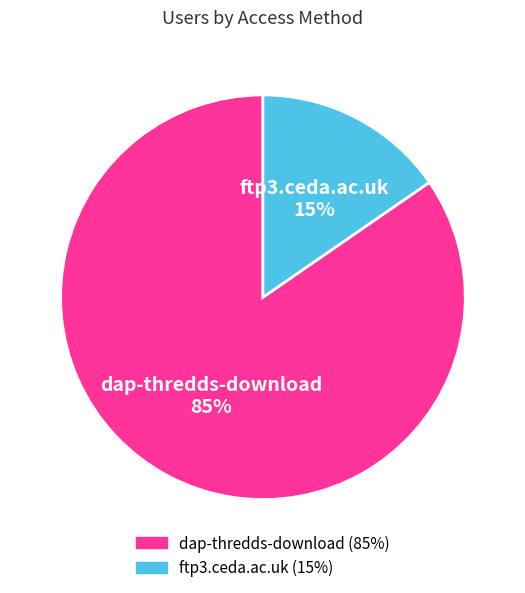

To the nearest percent, what is the combined percentage of ftp3.ceda.ac.uk and dap-thredds-download?

100%